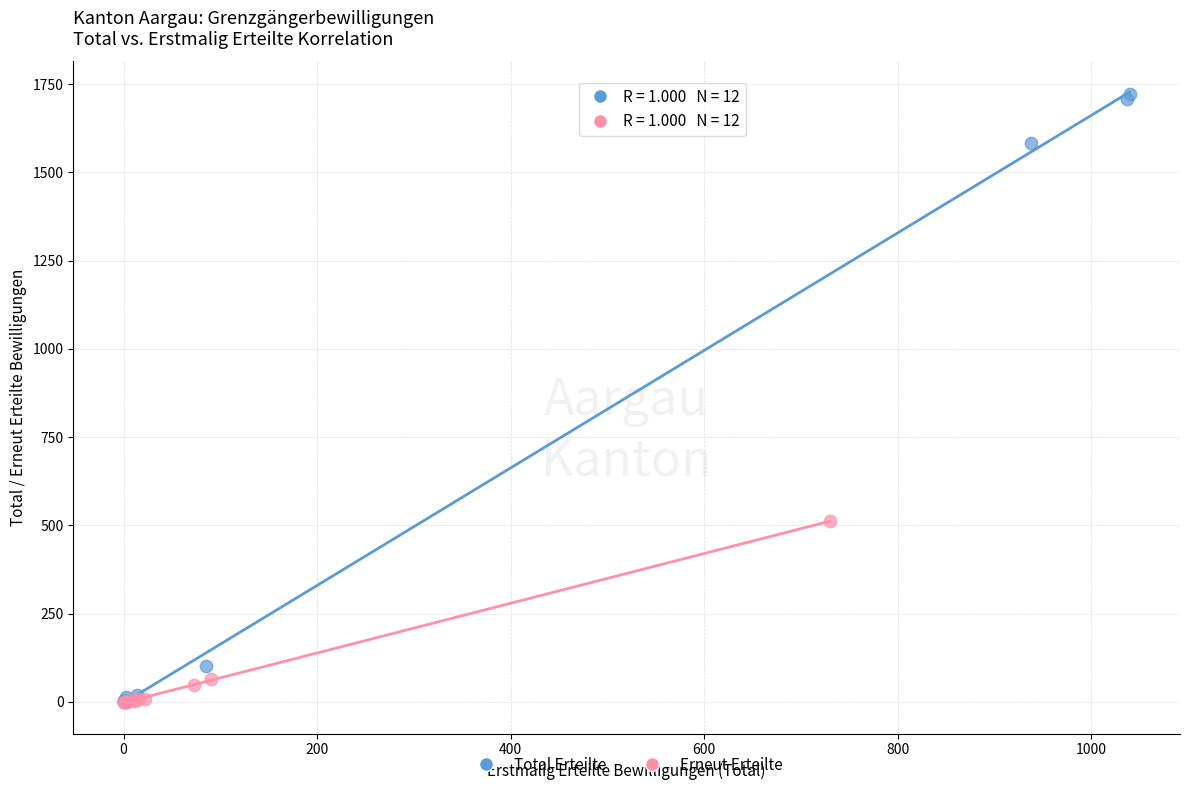

Which series has the largest Y range (max minus min)?

Total Erteilte